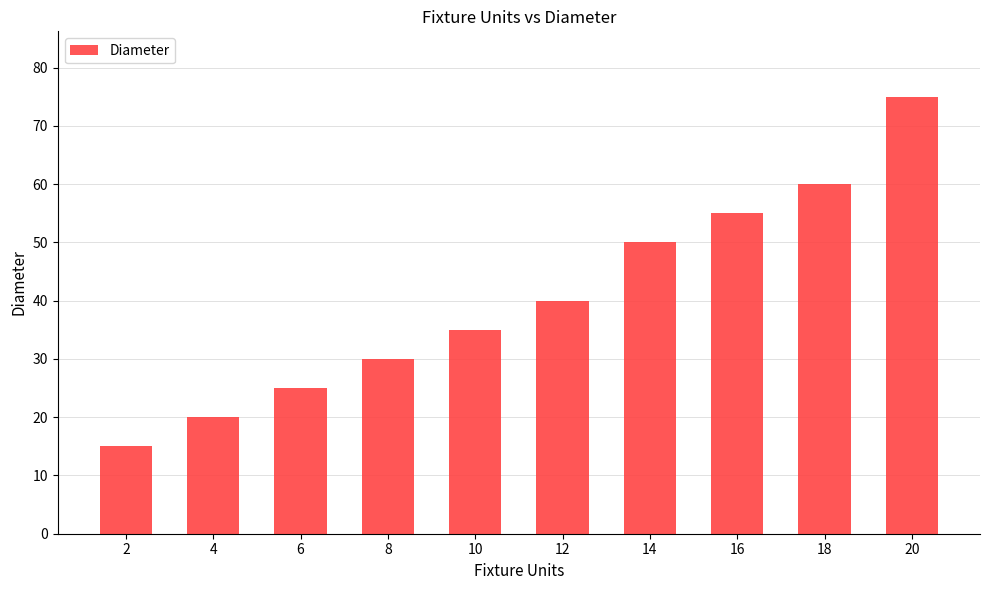

What is the change in value from 10 to 12?

+5